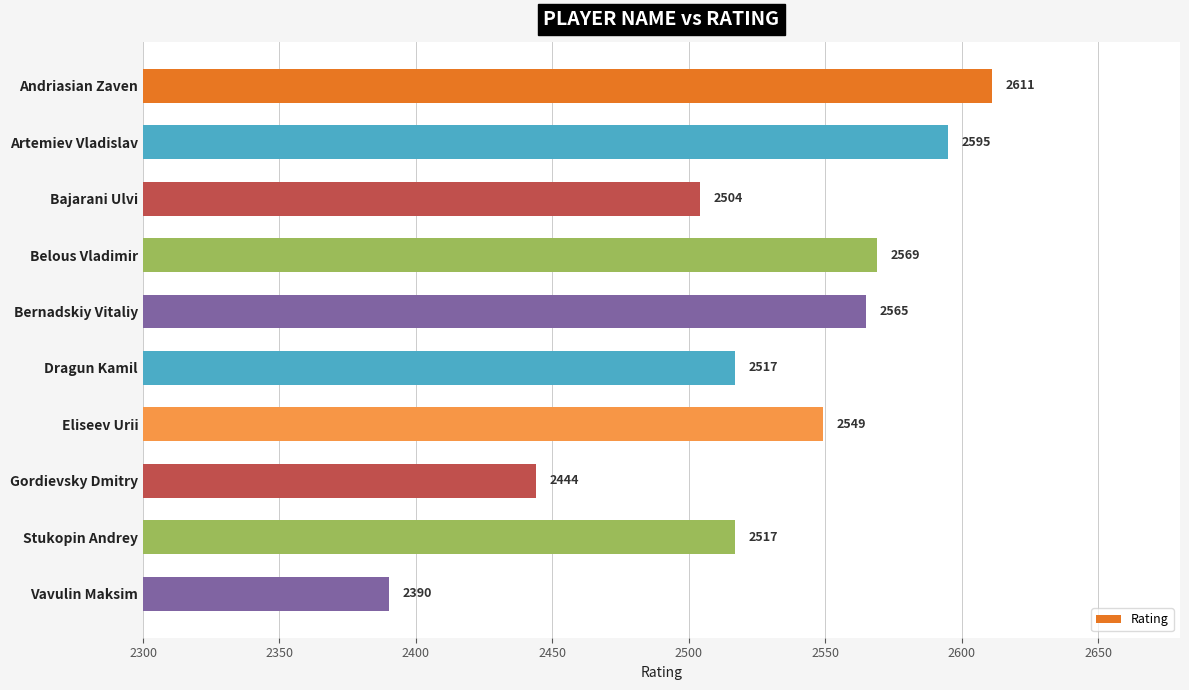

What is the value of the 6th bar from the top?

2517